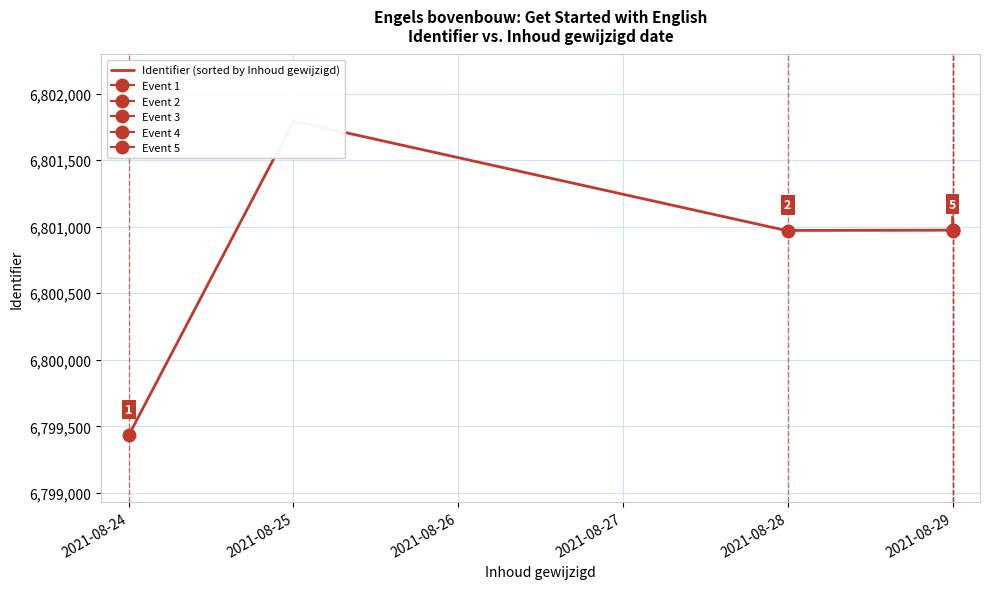

The value at 2021-08-24 is 6799433. True or false?

True